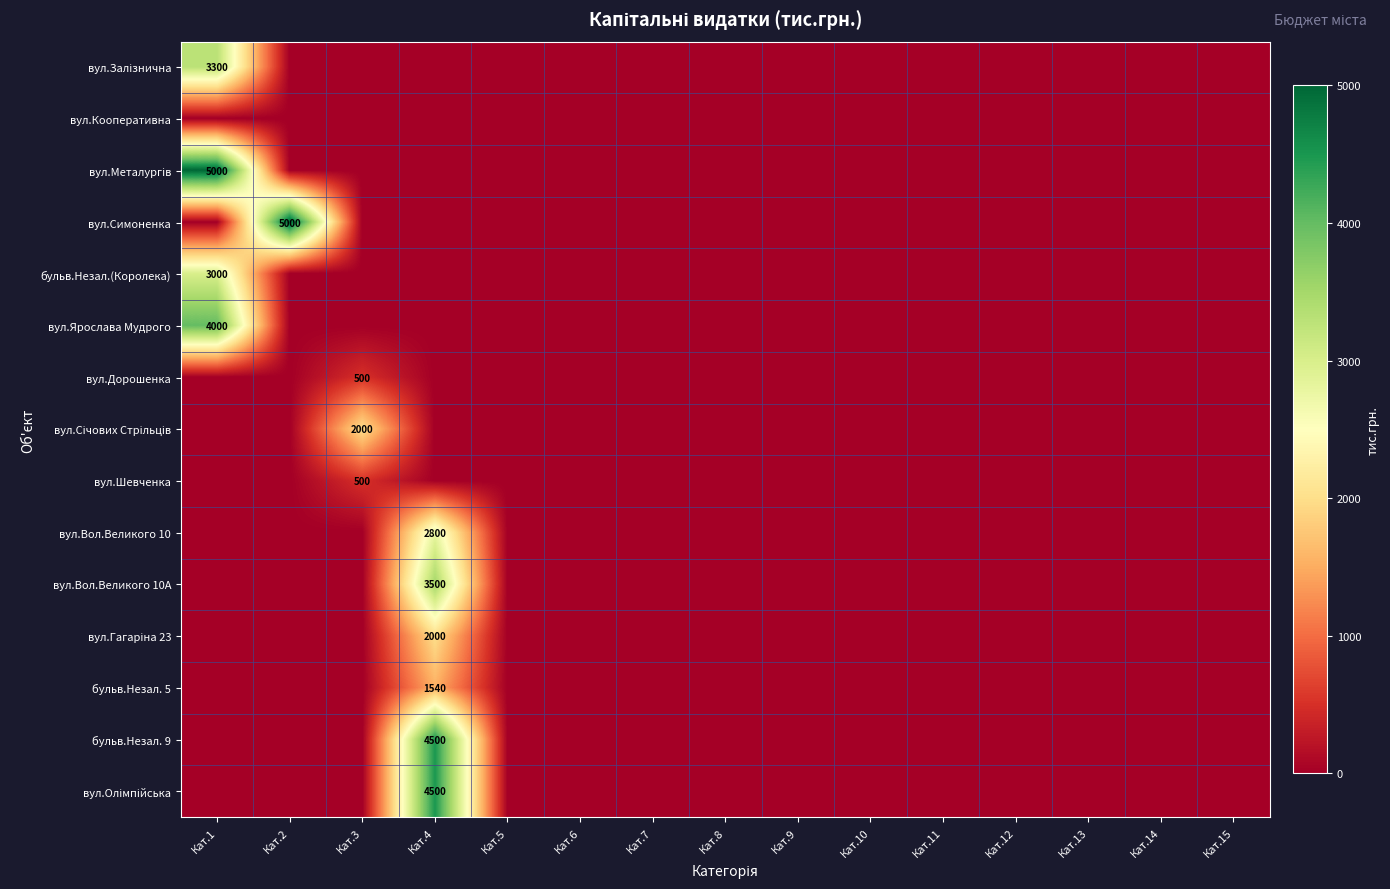

Rank the series by their maximum value, from lowest to highest.

вул.Кооперативна, вул.Дорошенка, вул.Шевченка, бульв.Незал. 5, вул.Січових Стрільців, вул.Гагаріна 23, вул.Вол.Великого 10, бульв.Незал.(Королека), вул.Залізнична, вул.Вол.Великого 10А, вул.Ярослава Мудрого, бульв.Незал. 9, вул.Олімпійська, вул.Металургів, вул.Симоненка